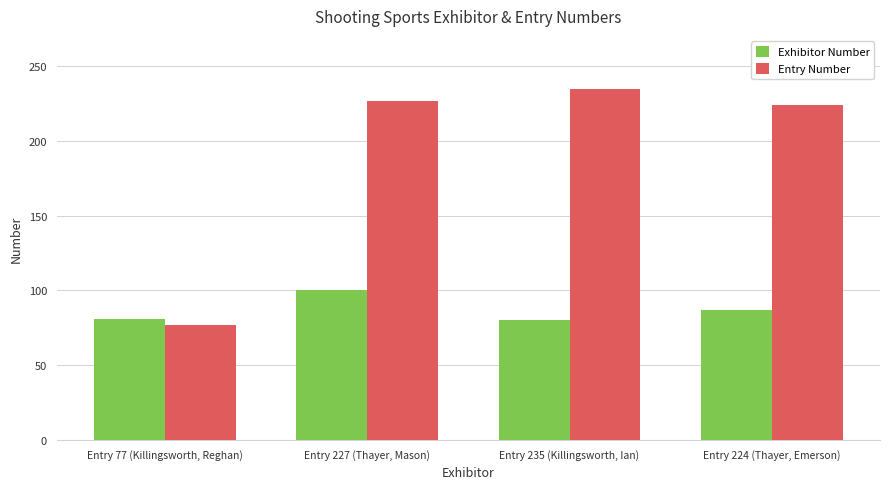

Which series has the widest spread of values?

Entry Number